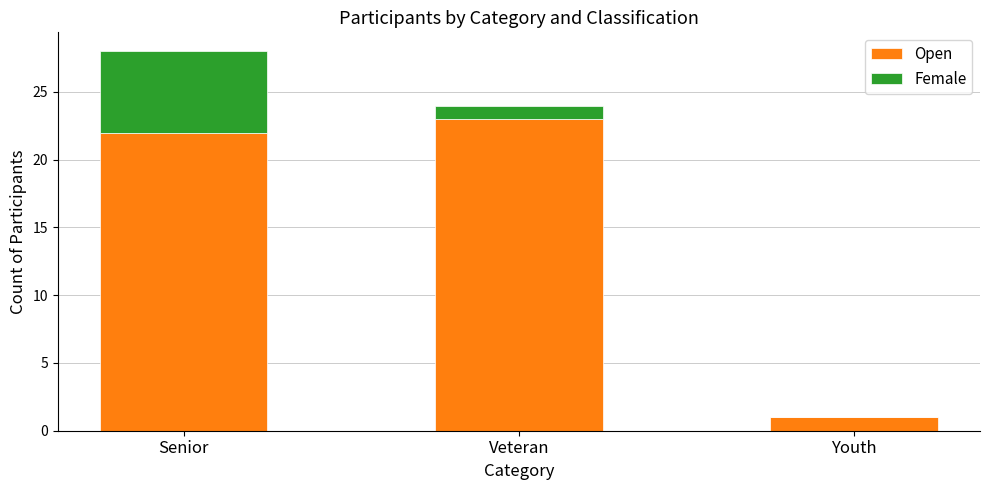

At which category is the sum across all series the highest?

Senior